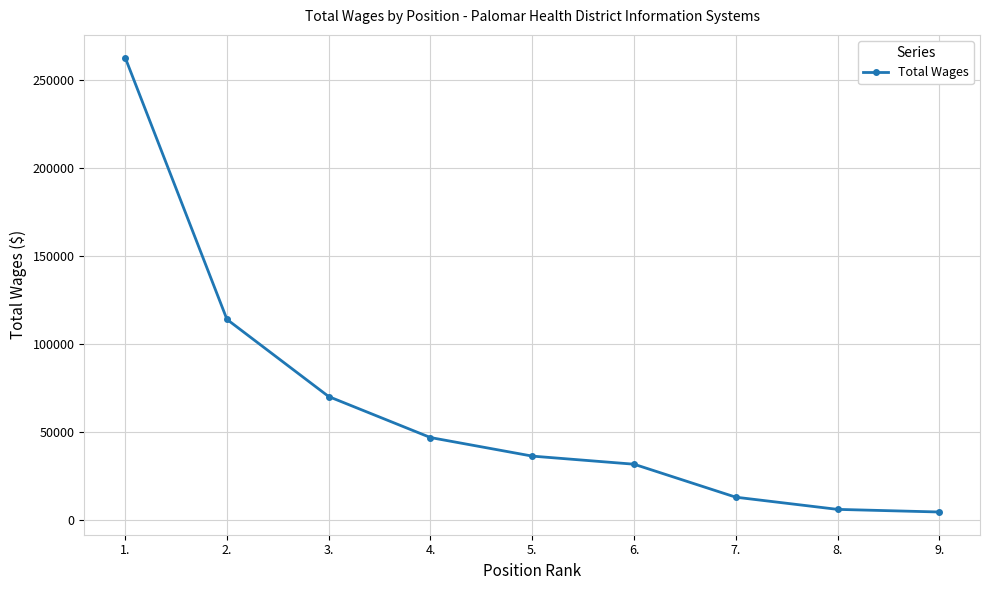

What is the greatest value displayed?

263015